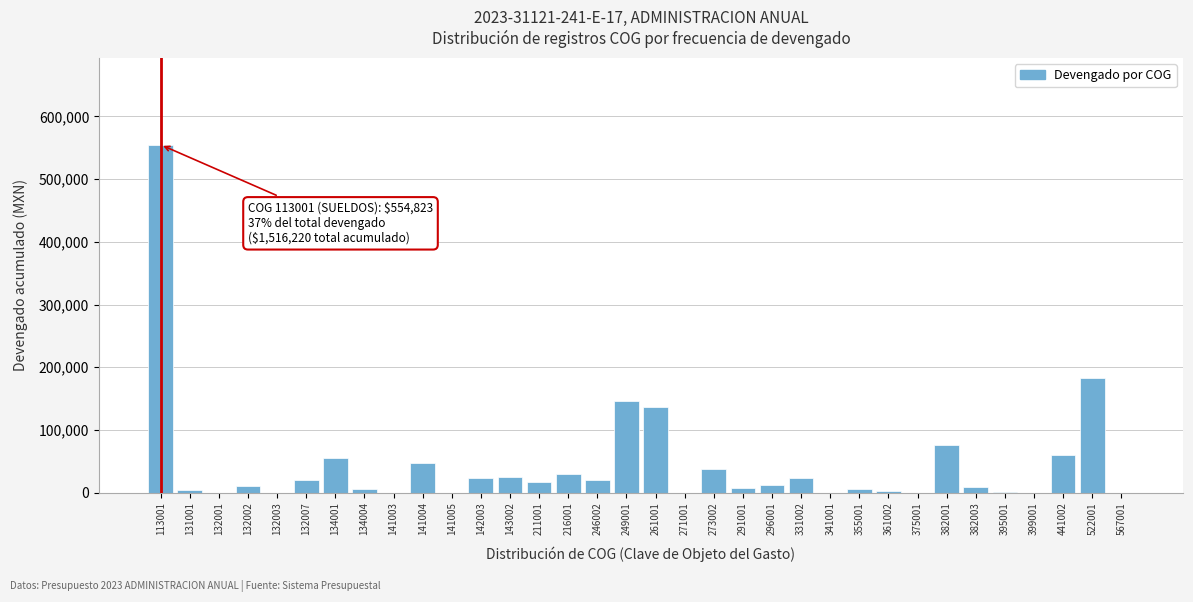

What is the sum of all values?

1516219.9